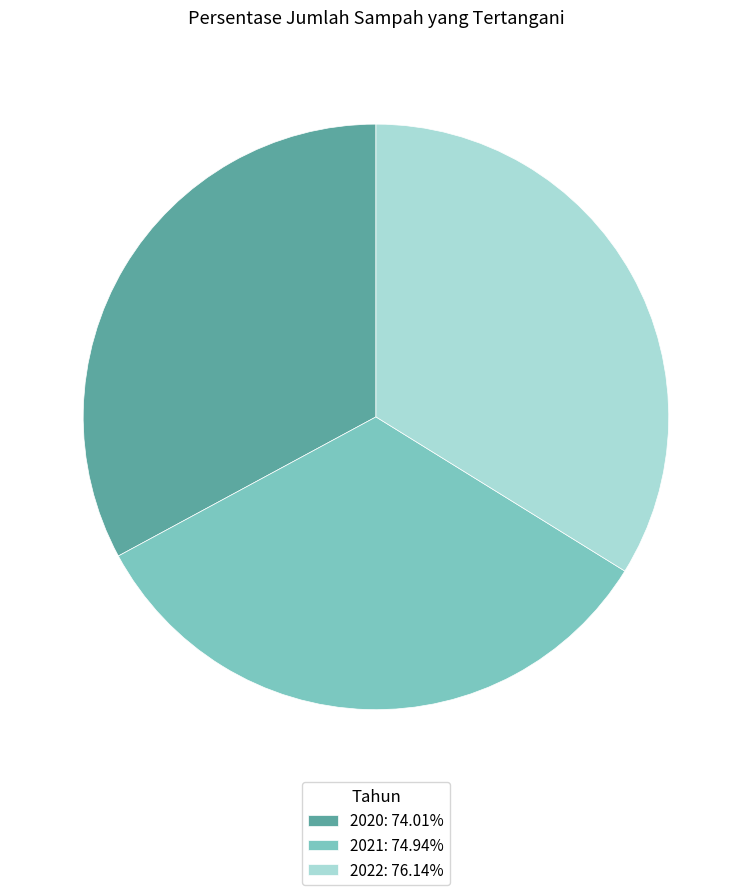

Combined, do 2021: 74.94% and 2020: 74.01% account for over 50%?

Yes